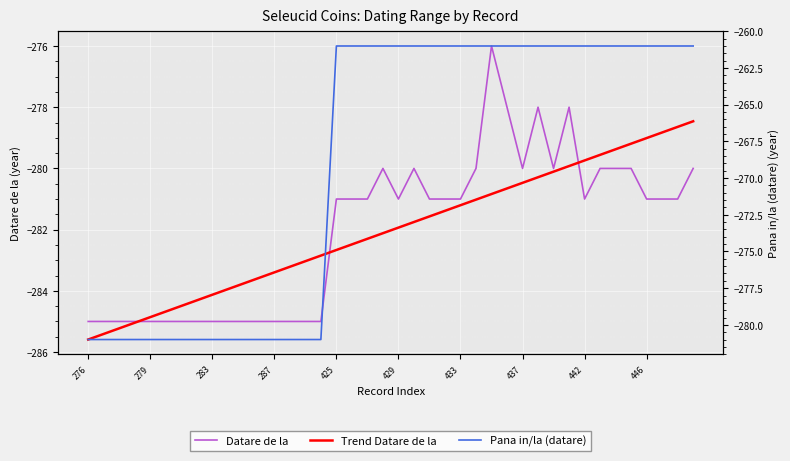

At which category is the sum across all series the highest?

26